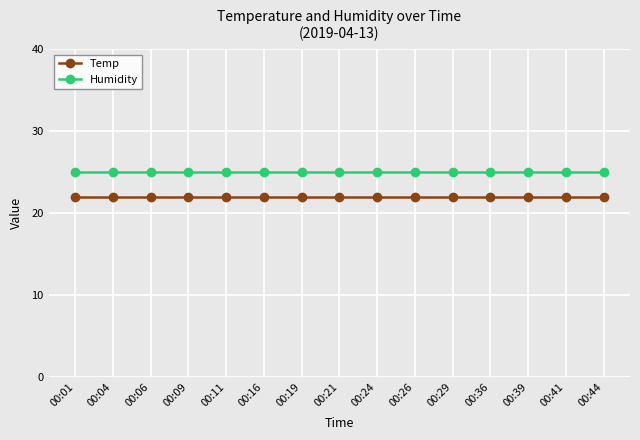

What is the difference between the highest and lowest values at 00:11?

3